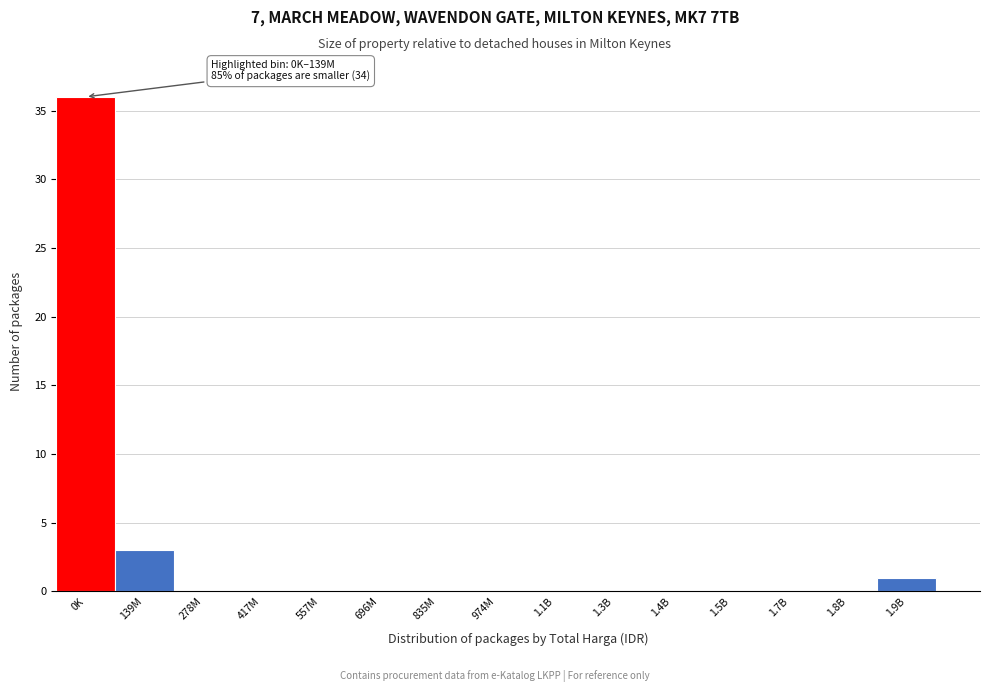

Reading left to right, what are all the values shown in this chart?

0K=36	139M=3	278M=0	417M=0	557M=0	696M=0	835M=0	974M=0	1.1B=0	1.3B=0	1.4B=0	1.5B=0	1.7B=0	1.8B=0	1.9B=1